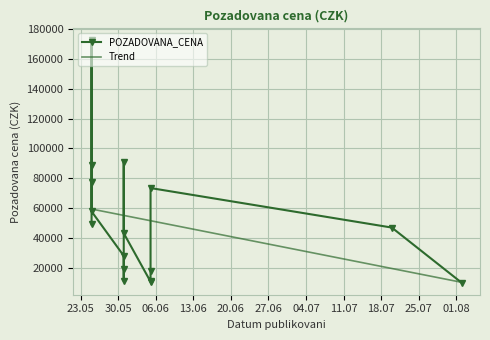

How many data points are less than 46980?

8